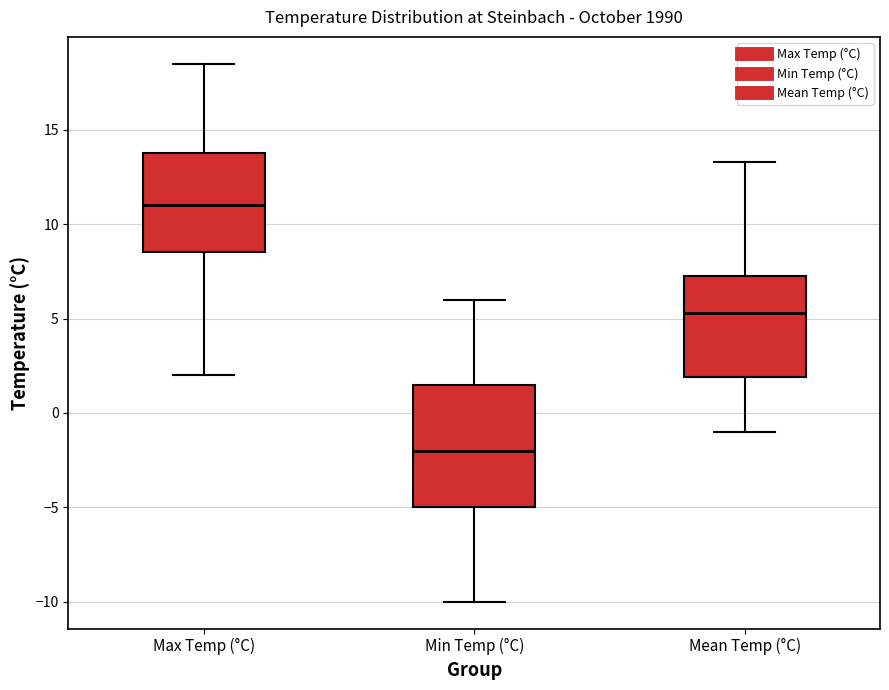

Which box has the lowest median line?

Min Temp (°C)